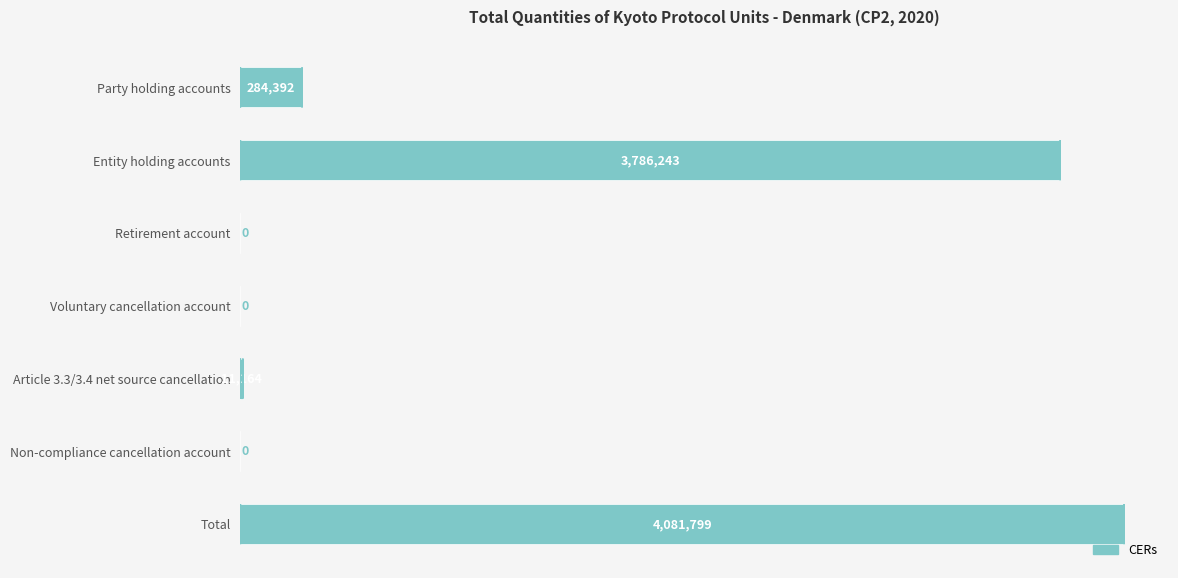

What is the sum of all values?

8163598